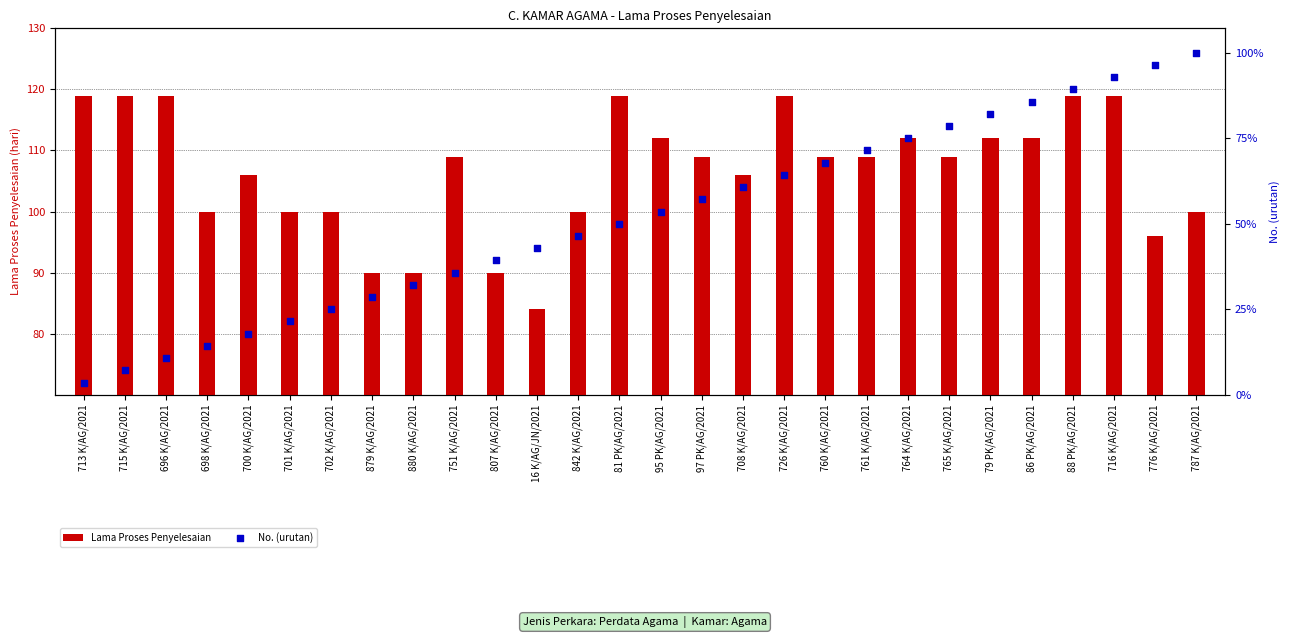

At how many categories does at least one series exceed 112?

7